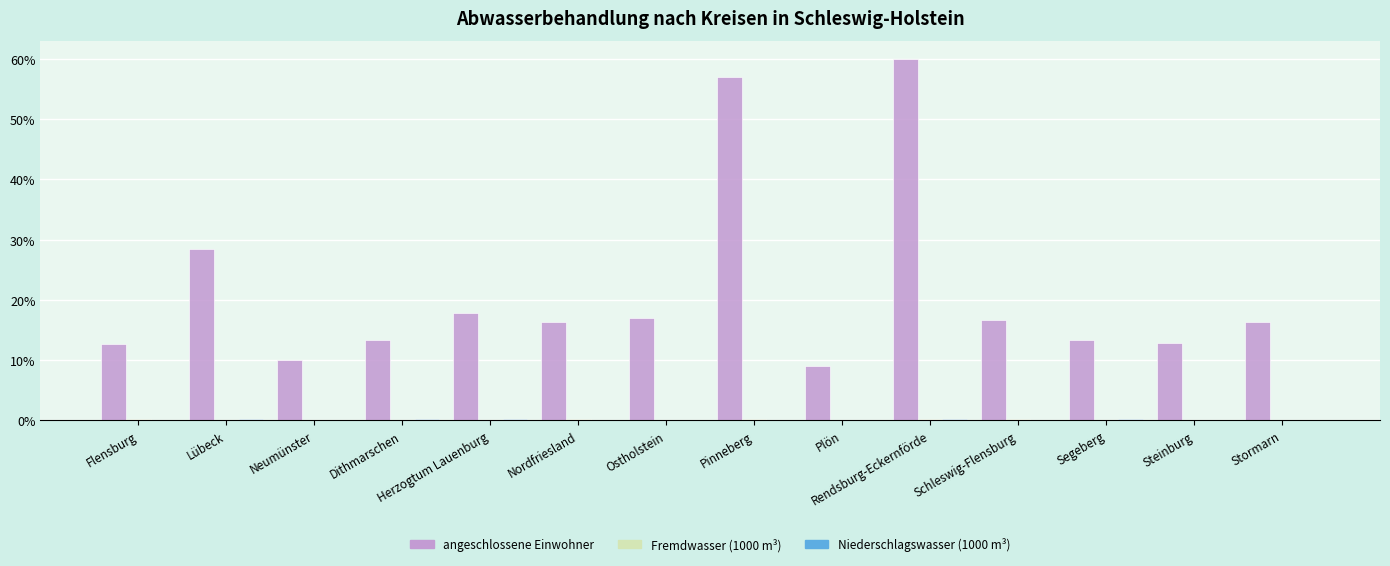

Is it true that angeschlossene Einwohner equals 9.1 at Plön?

True